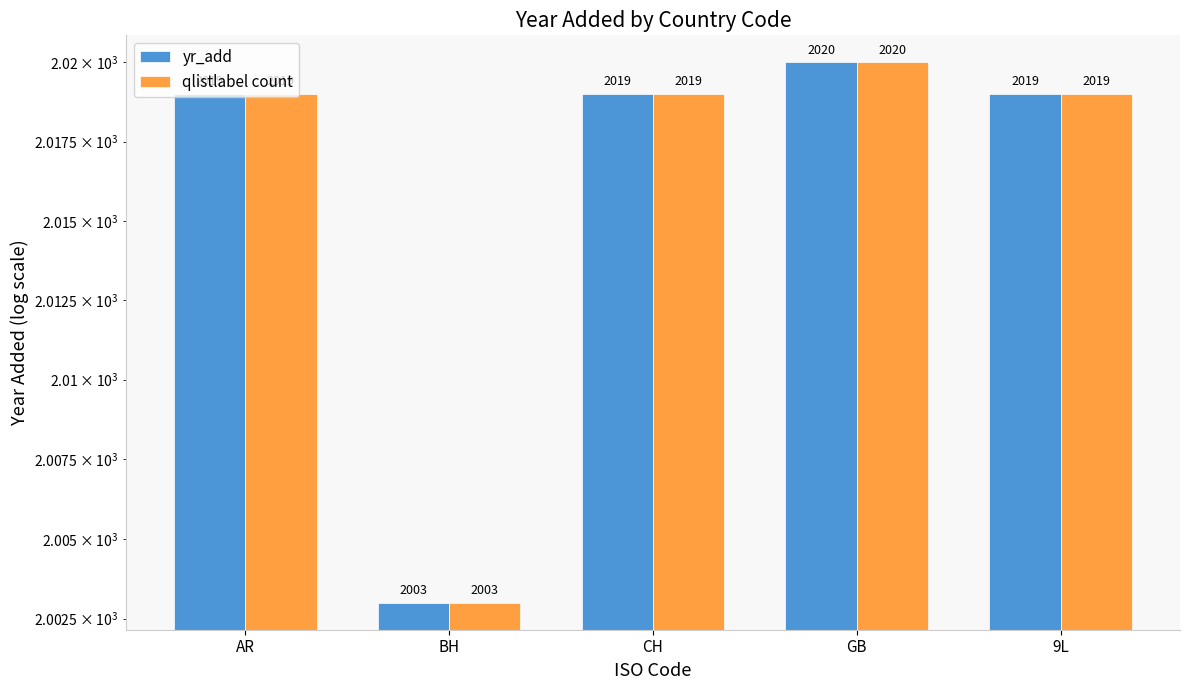

What are all the series names shown in the legend?

yr_add, qlistlabel count